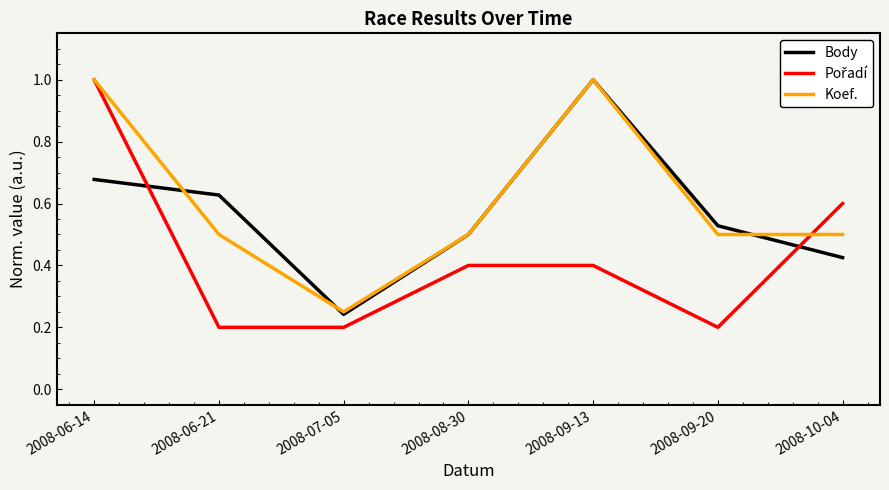

True or false: Body has more than 0 points higher than both neighbors.

True